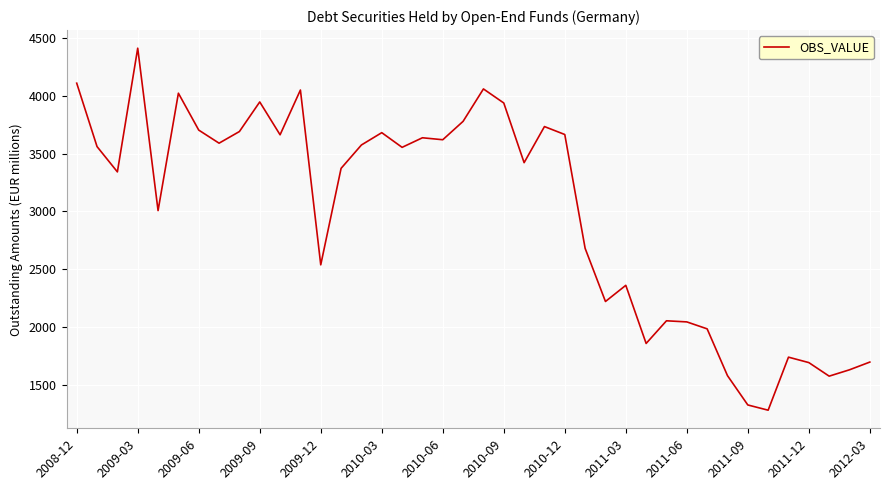

What is the greatest value displayed?

4411.3